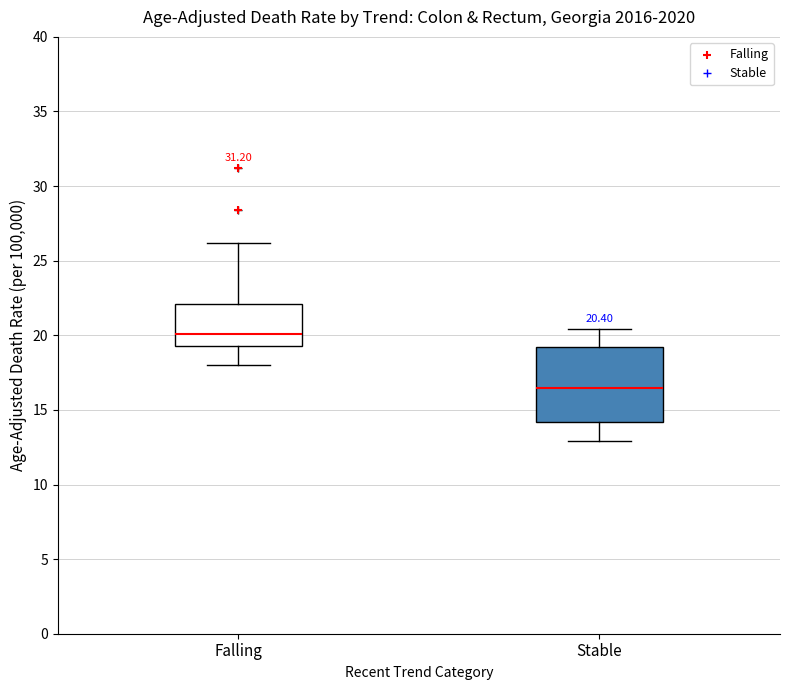

Comparing the boxes themselves (not the whiskers), which one is the tallest?

Stable